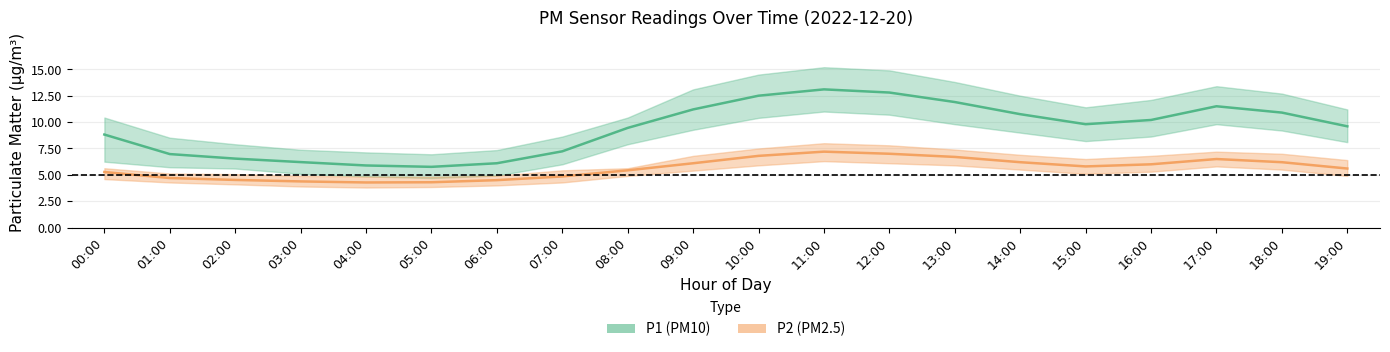

True or false: P1_lower has a value of 2.8 at 07:00.

False